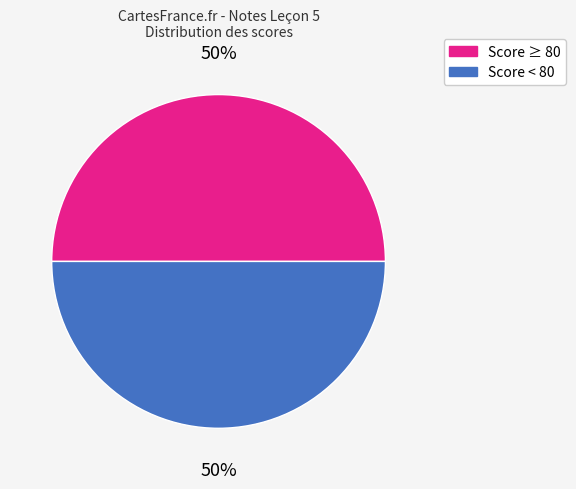

How many slices are in this pie chart?

2